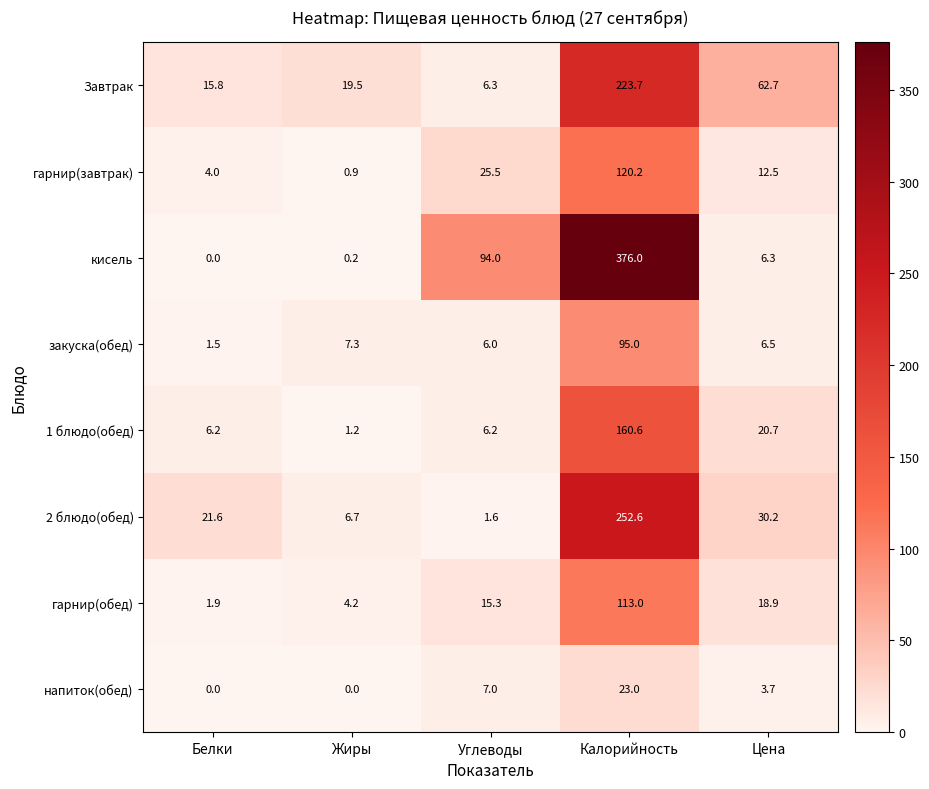

What is the sum of the 2 блюдо(обед) values at Белки and Углеводы?

23.2